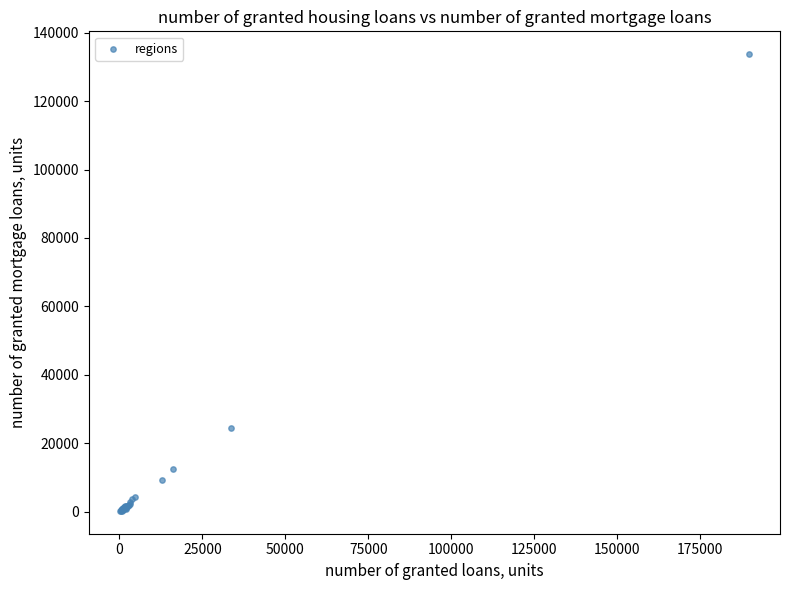

What Y value in the scatter plot is closest to 66967?

24545